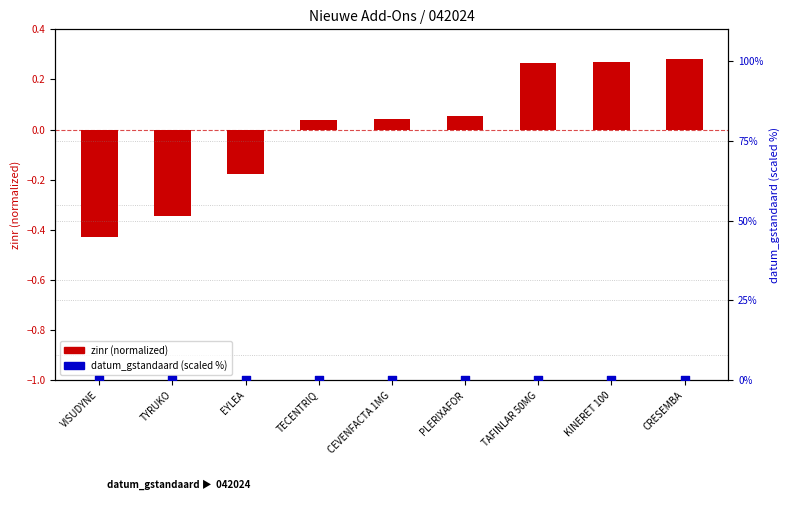

Which series contains the lowest Y value?

zinr (scaled)